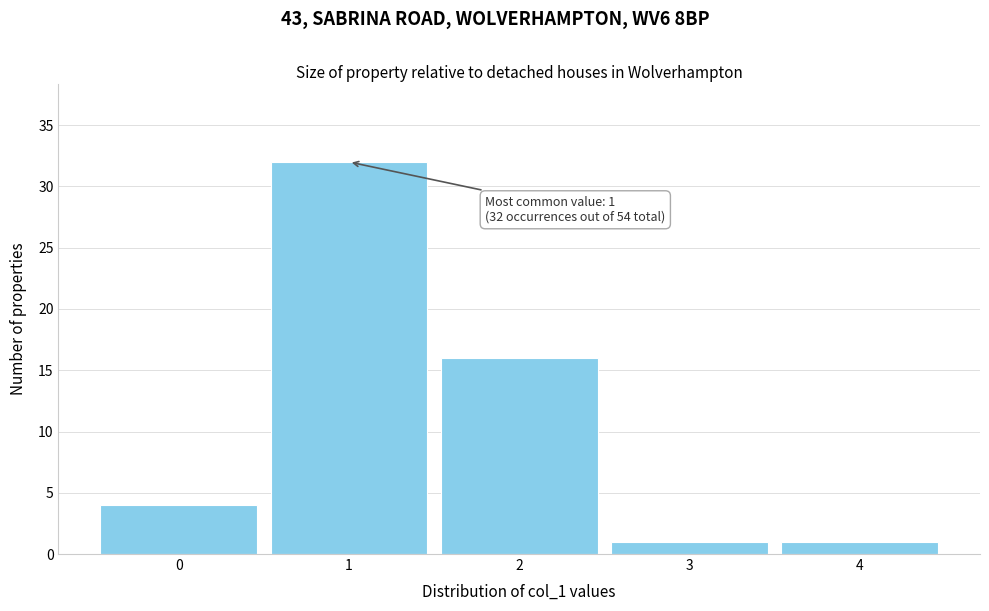

Over which range of the x-axis is the bar tallest?

0.5 to 1.5